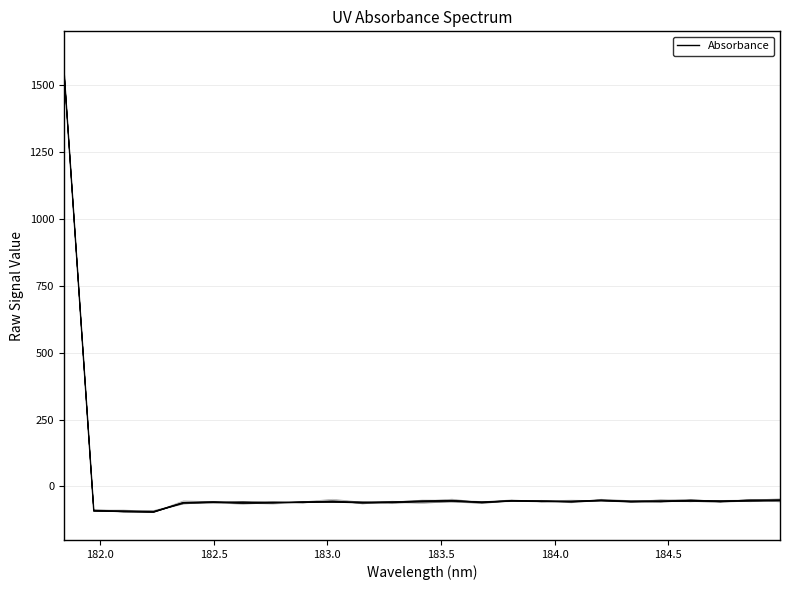

What is the label of the 11th point from the left?

183.15513622